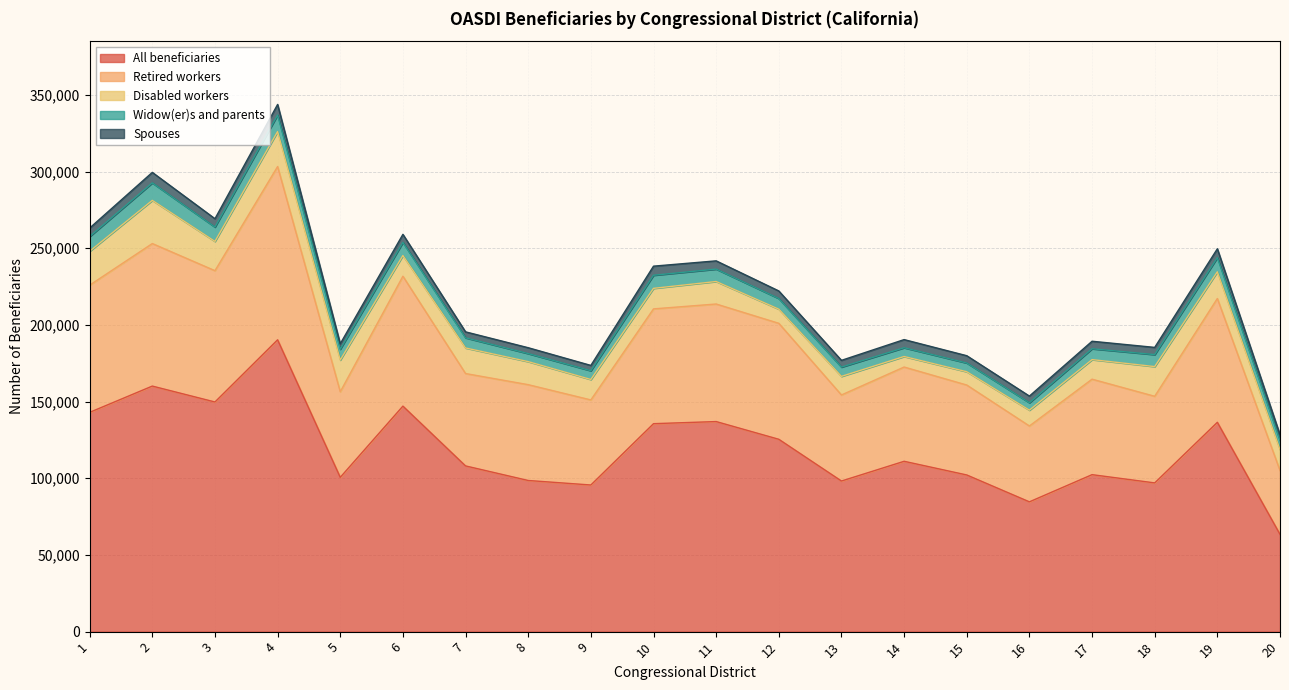

True or false: Retired workers has a value of 61477 at 14.

True